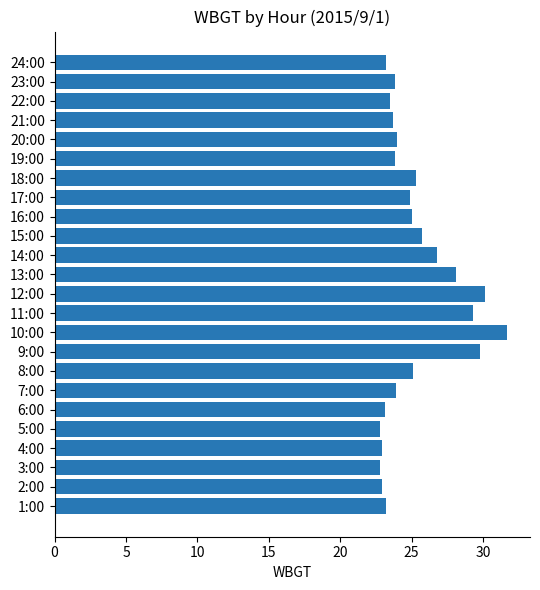

What is the change in value from 9:00 to 24:00?

-6.6